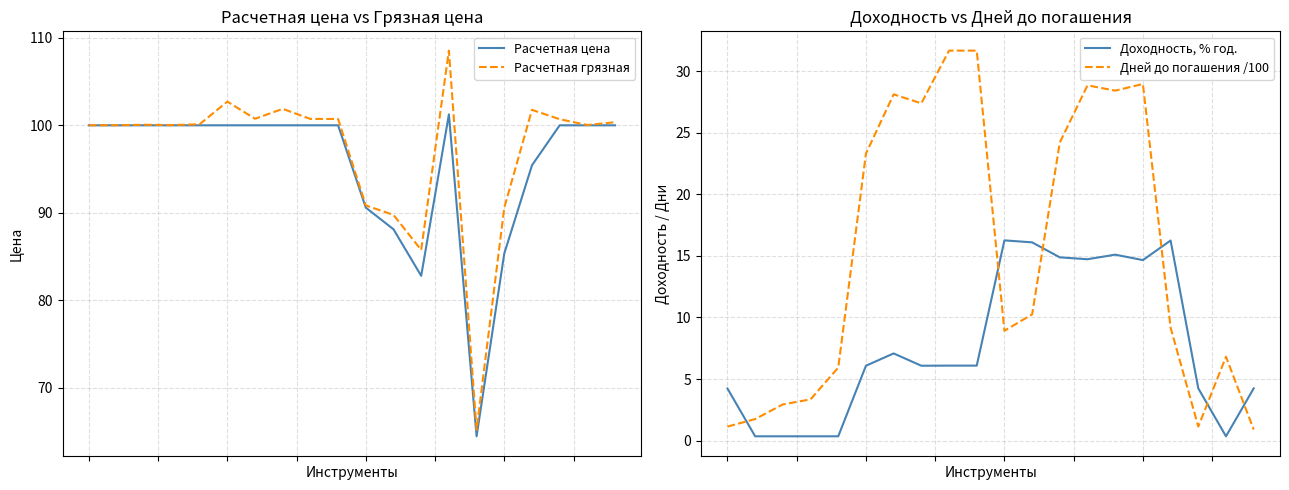

At 16, list the series in order from smallest to largest.

Дней до погашения /100, Доходность, % год., Расчетная цена, Расчетная грязная